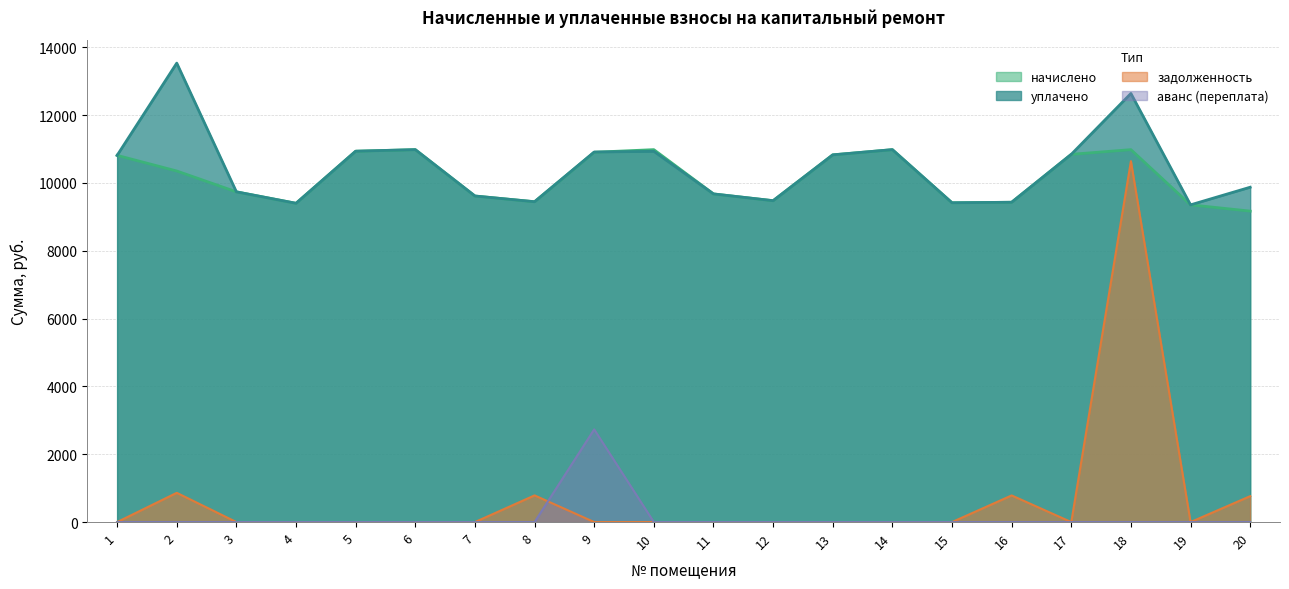

At 6, list the series in order from smallest to largest.

задолженность, аванс (переплата), начислено, уплачено